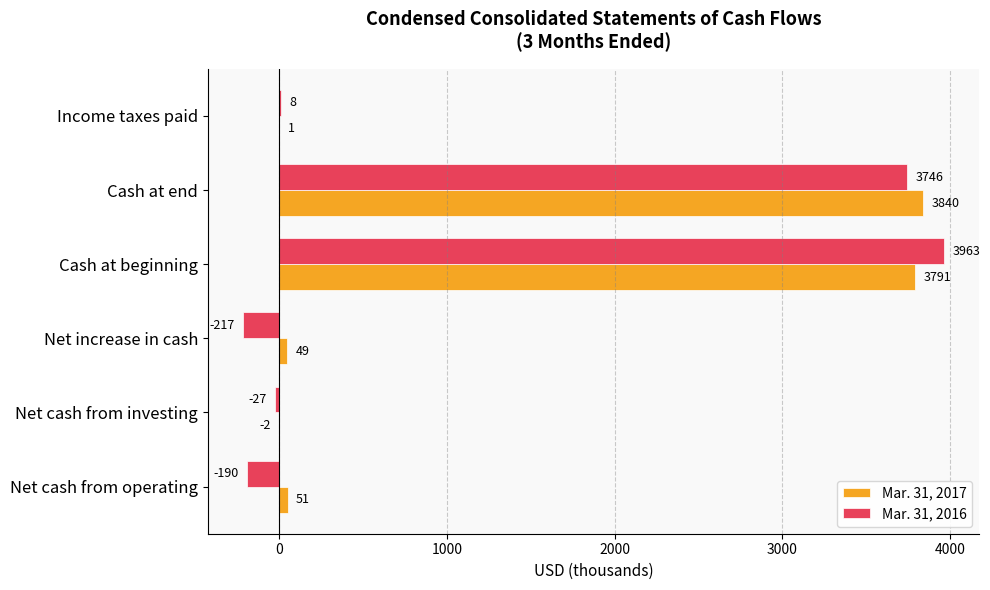

What is the highest value of the Mar. 31, 2016 series?

3963